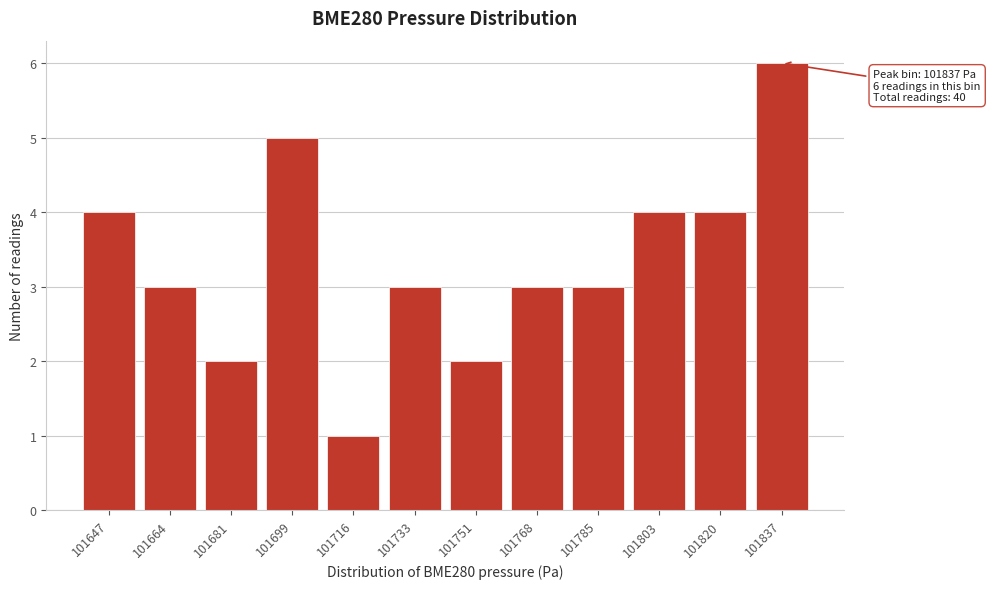

Reading left to right, transcribe all the data shown in this chart.

101647=4	101664=3	101681=2	101699=5	101716=1	101733=3	101751=2	101768=3	101785=3	101803=4	101820=4	101837=6